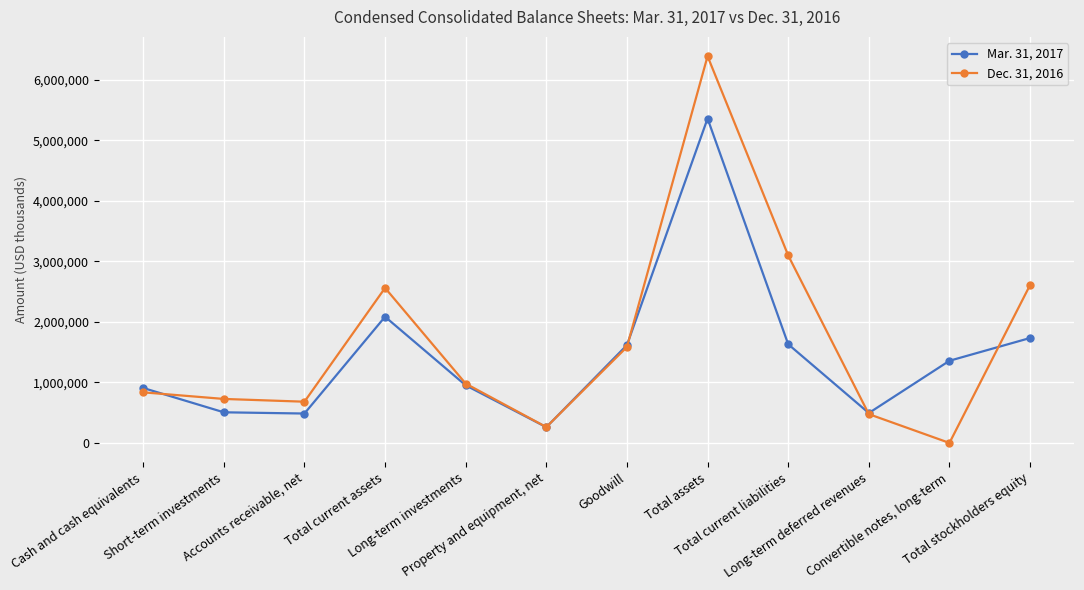

Which category has the highest value across all series?

Total assets